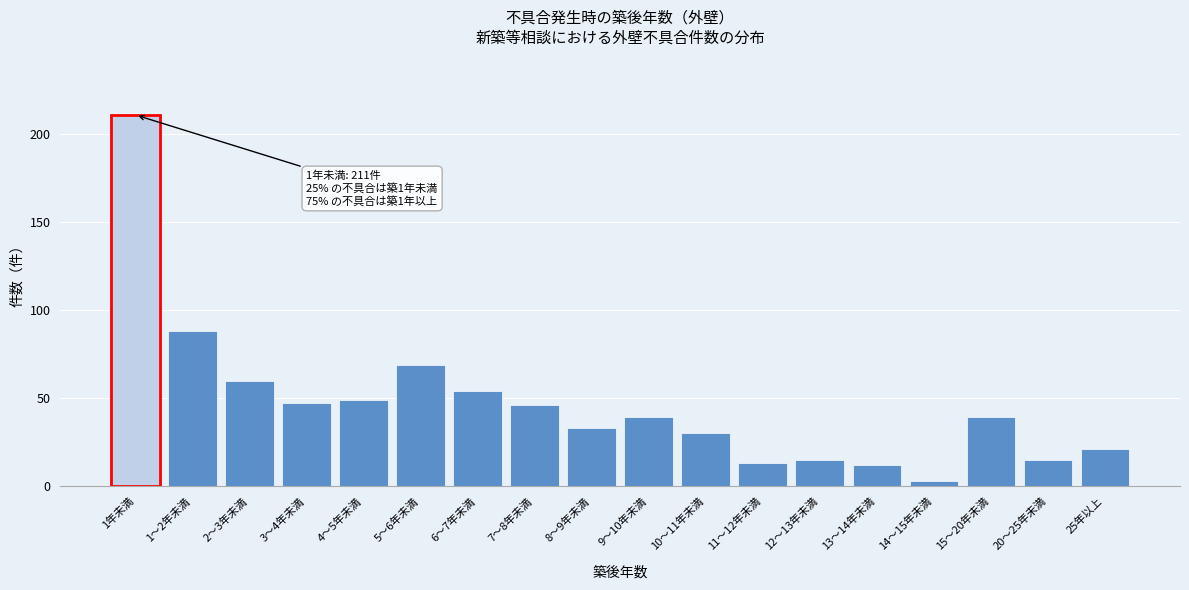

Reading left to right, list all the values displayed in this chart.

211	88	60	47	49	69	54	46	33	39	30	13	15	12	3	39	15	21